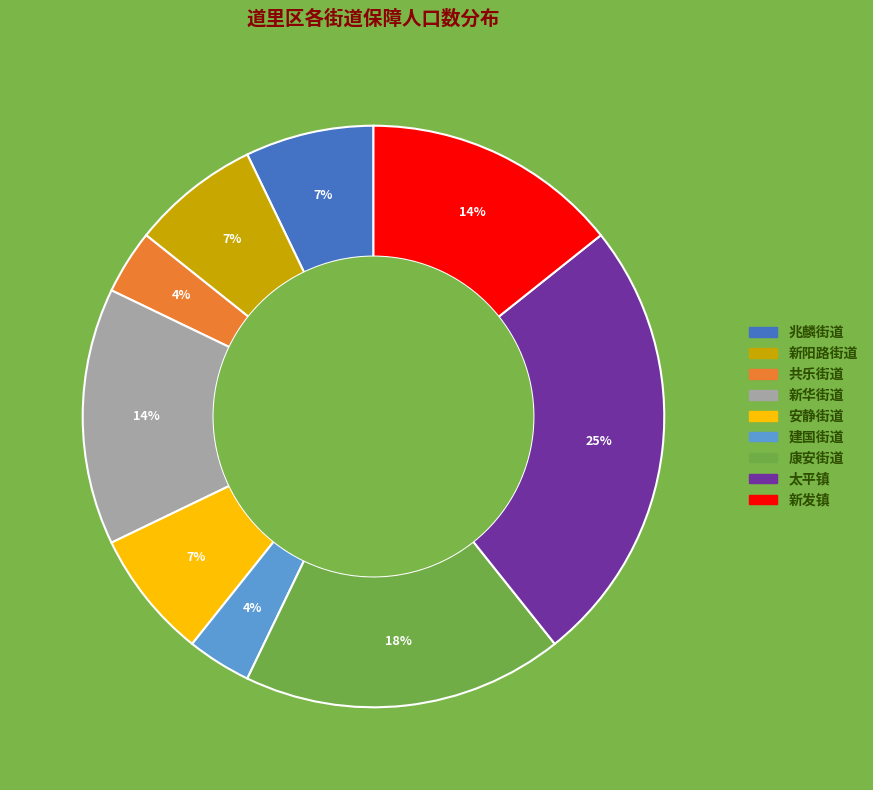

To the nearest percent, what portion does 建国街道 represent?

4%